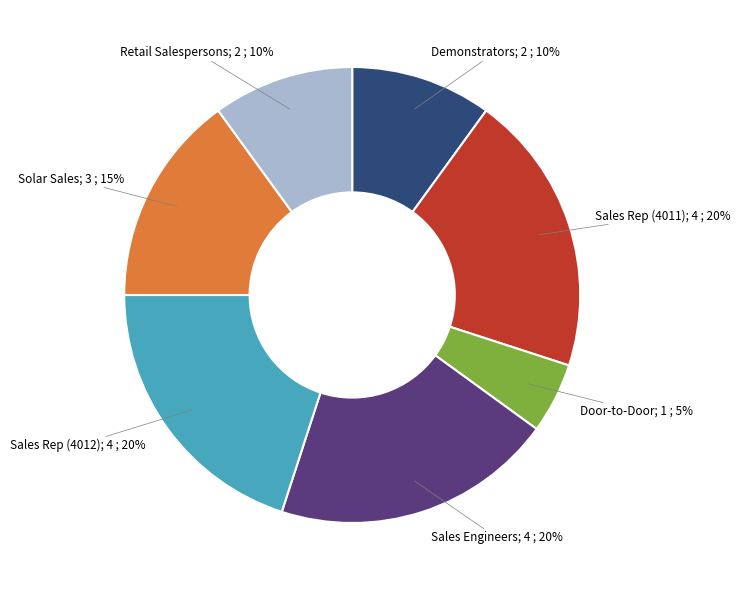

How many slices are in this pie chart?

7